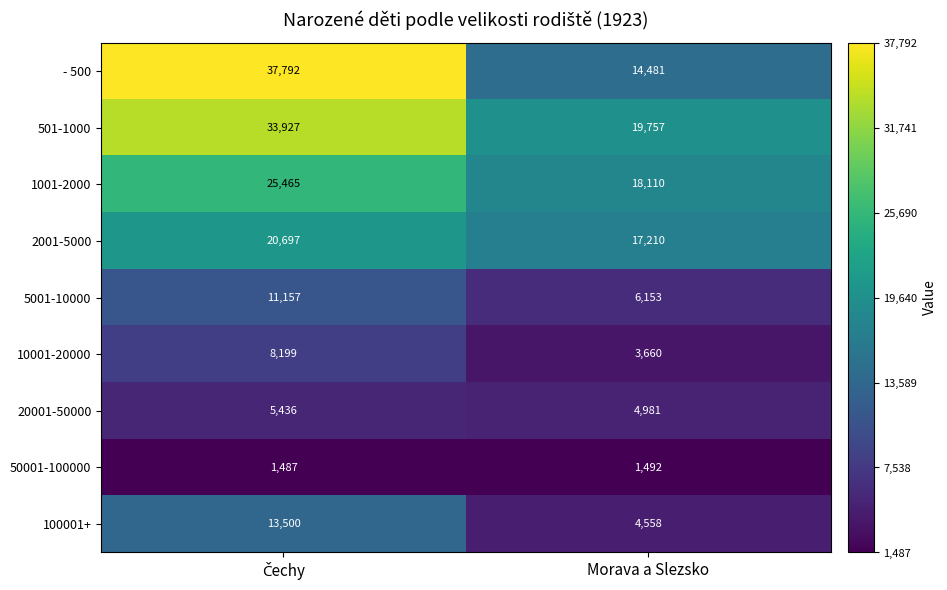

Reading right to left, transcribe all the data shown in this chart.

- 500: 14481	37792
501-1000: 19757	33927
1001-2000: 18110	25465
2001-5000: 17210	20697
5001-10000: 6153	11157
10001-20000: 3660	8199
20001-50000: 4981	5436
50001-100000: 1492	1487
100001+: 4558	13500